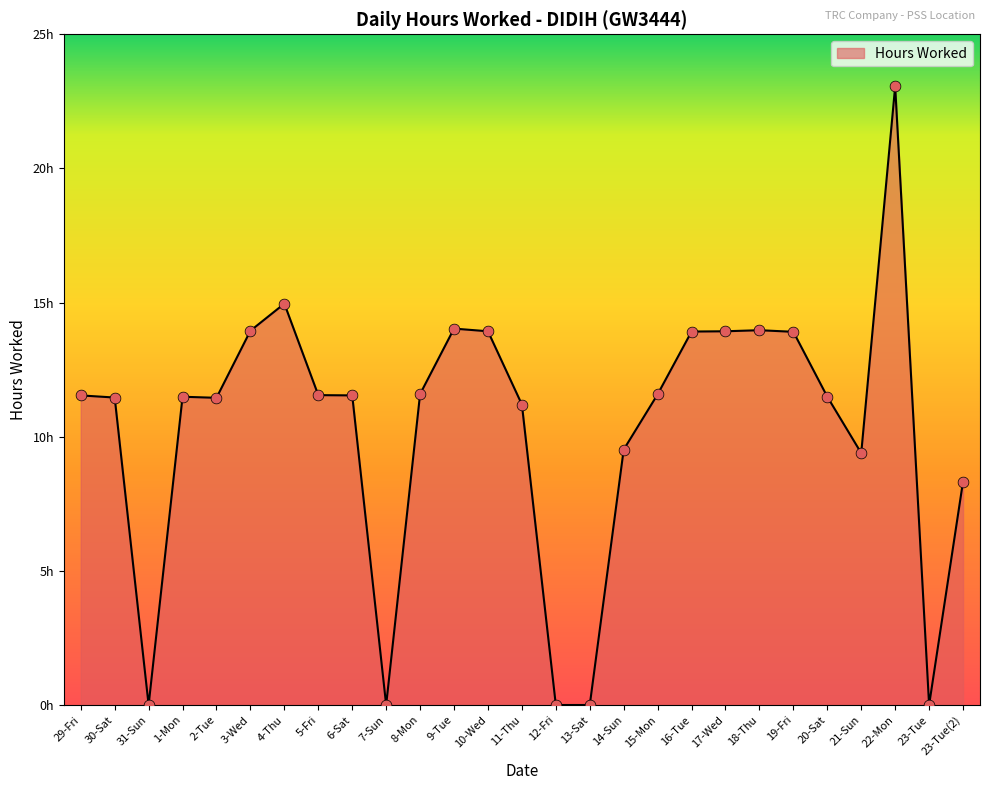

What is the ratio of the value at 30-Sat to the value at 9-Tue?

0.8